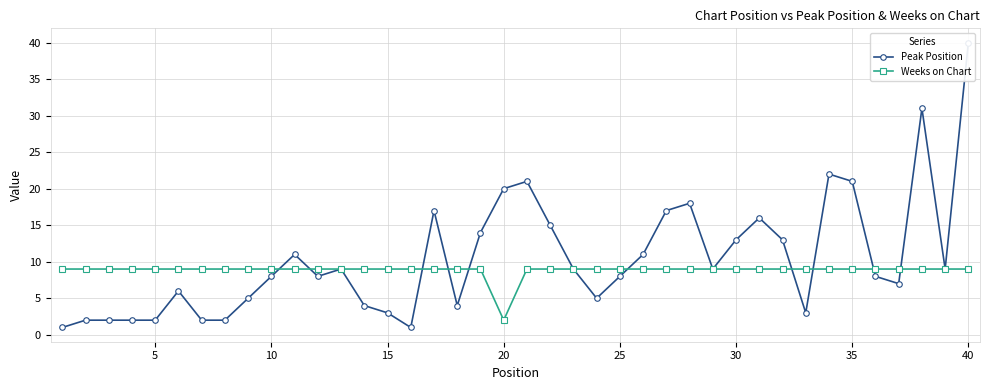

The Weeks on Chart series shows 5 at 35. True or false?

False